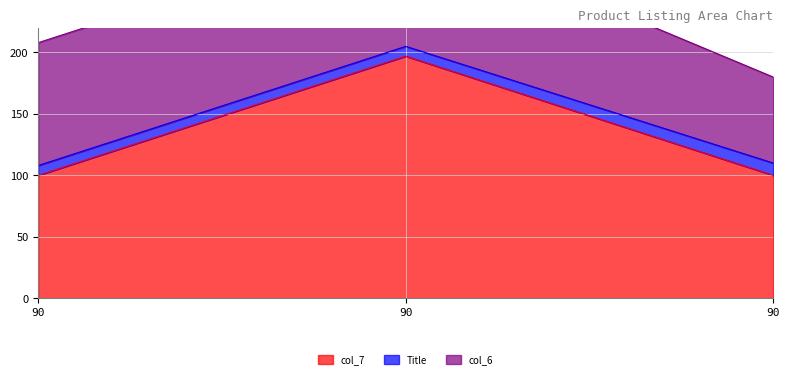

The value of Title at 90 is 1.6. True or false?

False